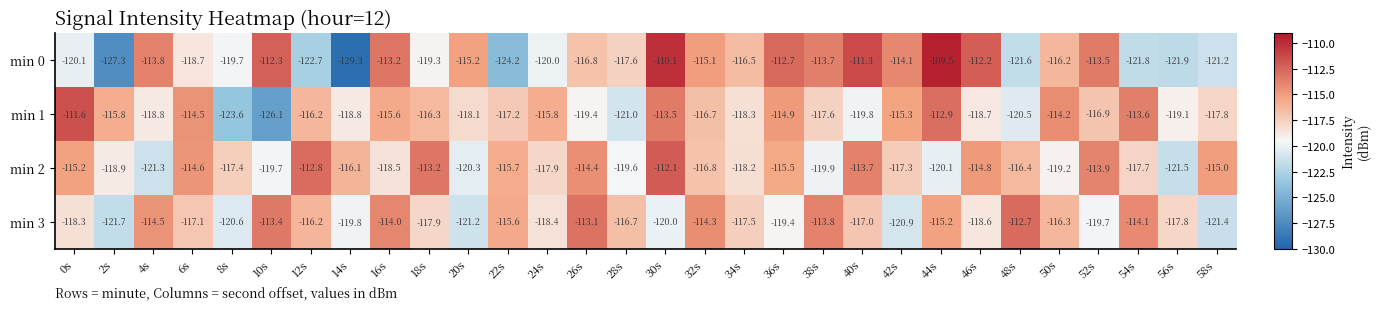

Is it true that min 0 equals -36.4 at 56s?

False